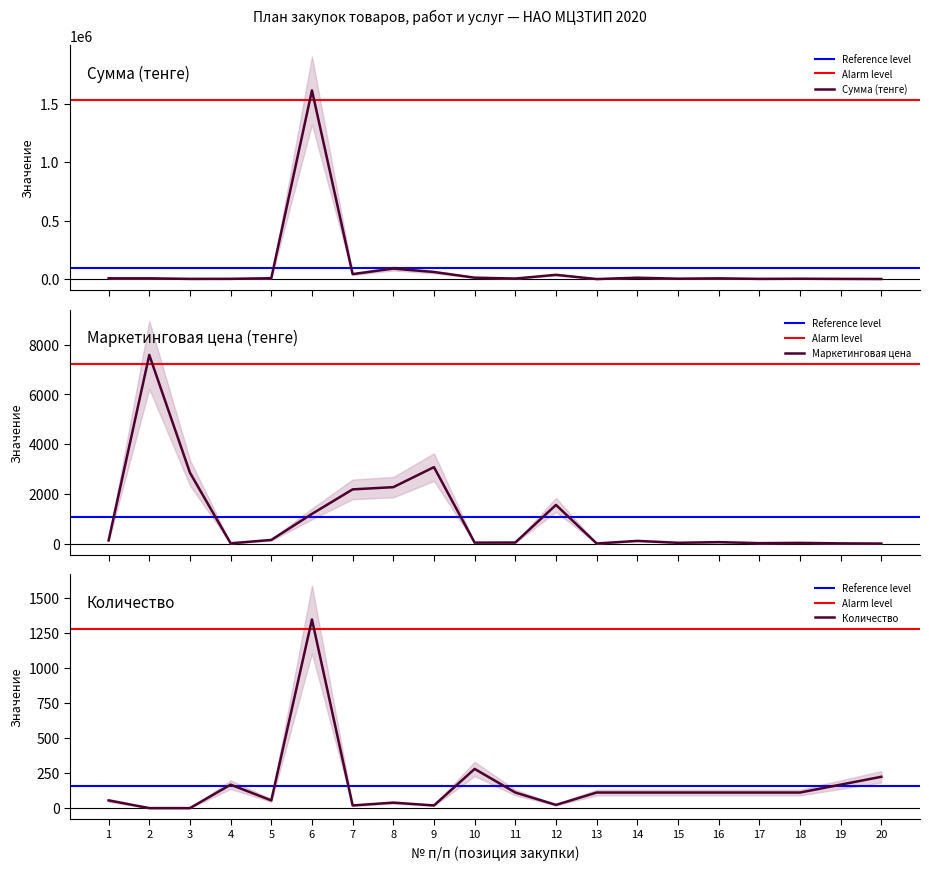

At which category does Сумма (тенге) reach its first local valley?

3